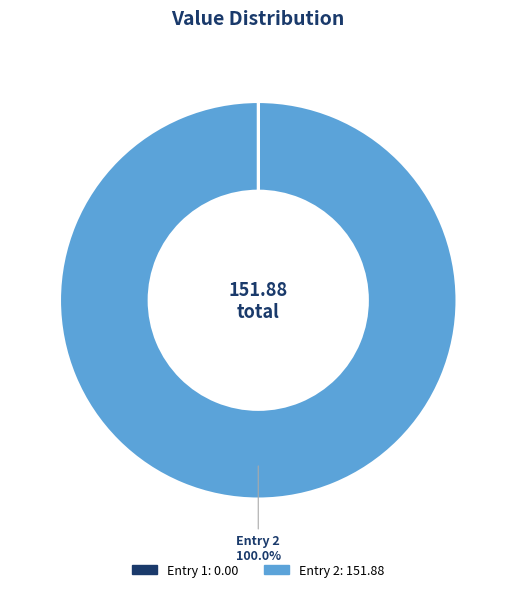

Is there any slice that represents more than half of the pie?

Yes